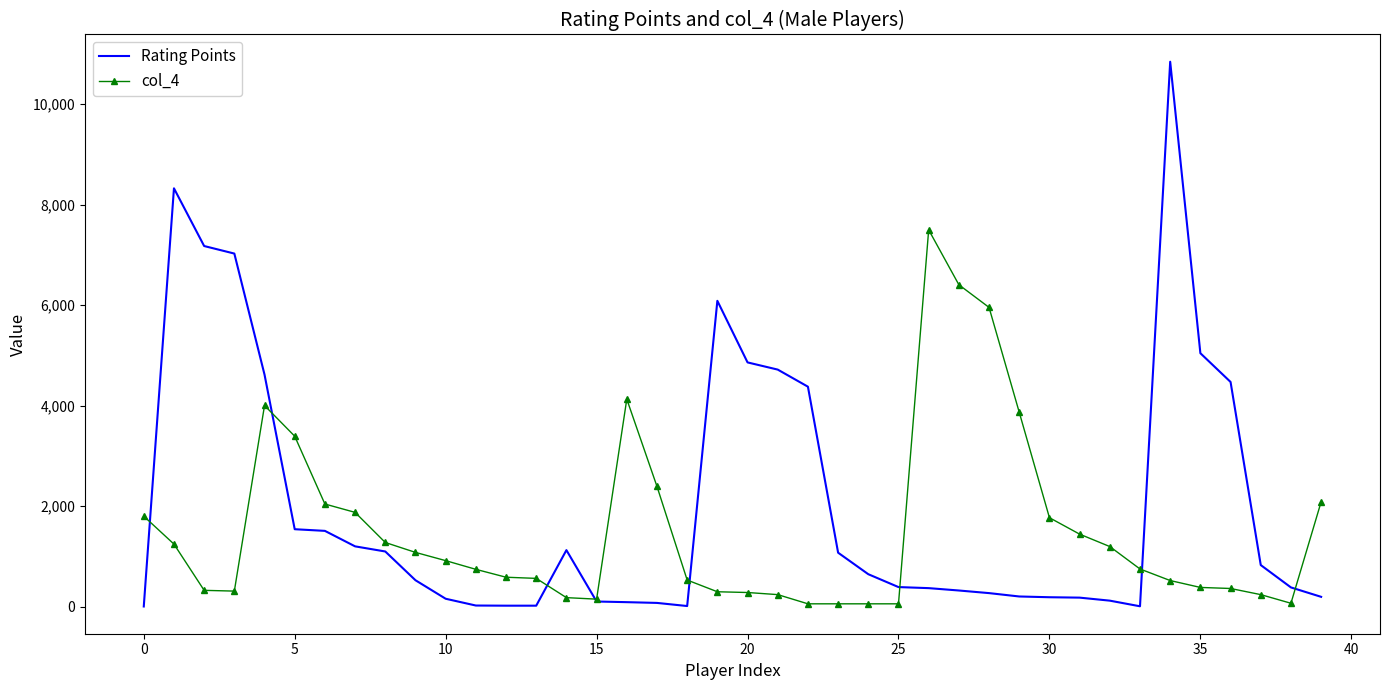

True or false: col_4 and Rating Points intersect in this chart.

True